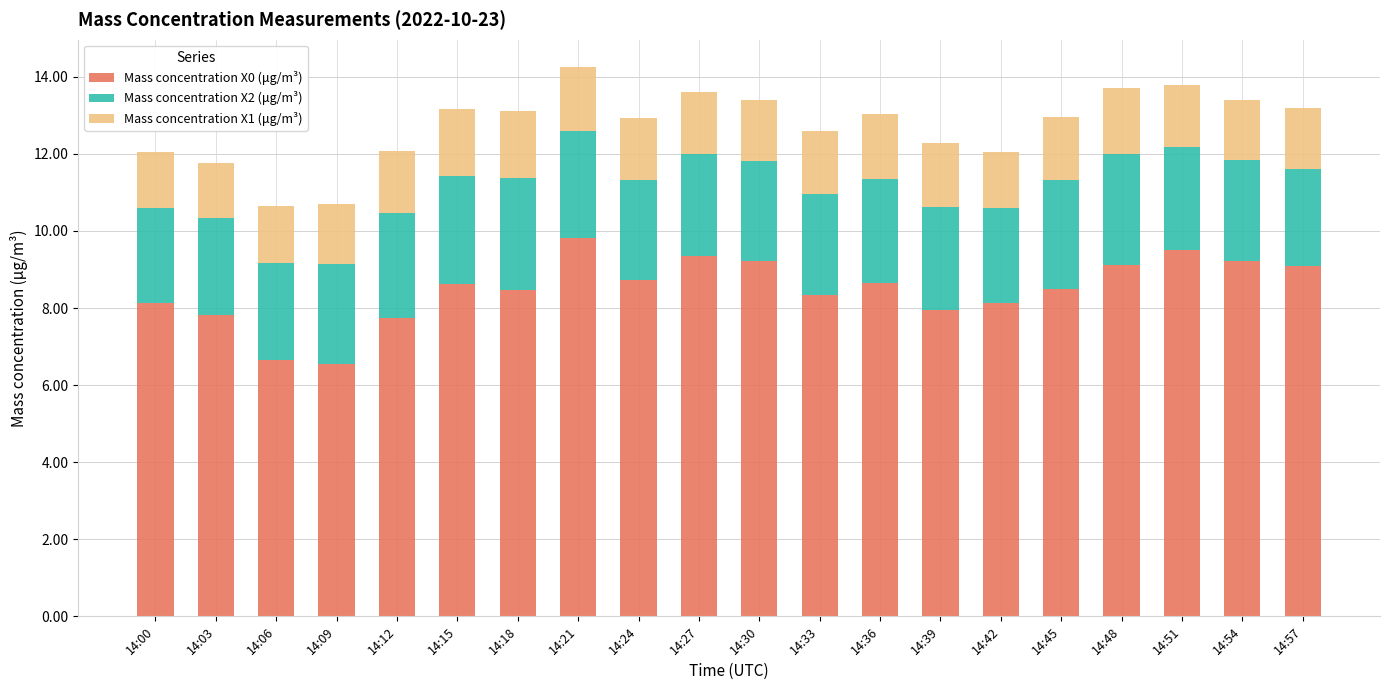

True or false: Mass concentration X0 (μg/m³) has a value of 9.3 at 14:27.

True